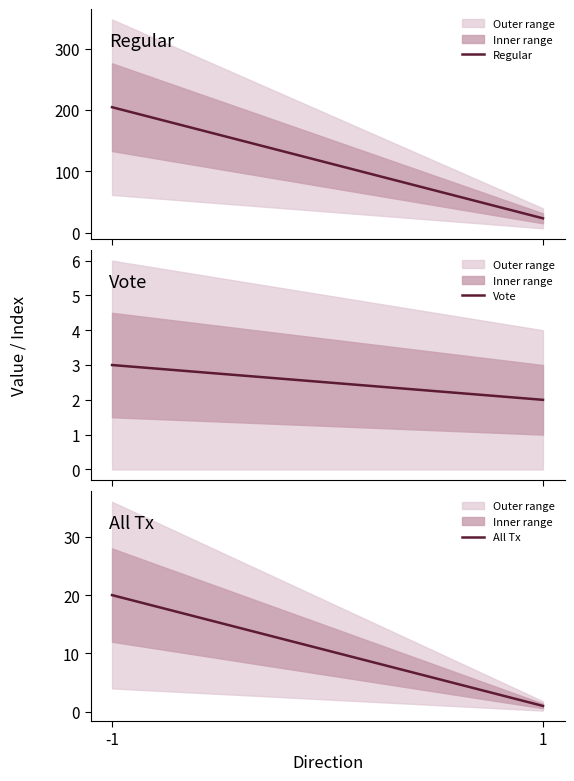

Between 1 and -1, which is larger?

-1